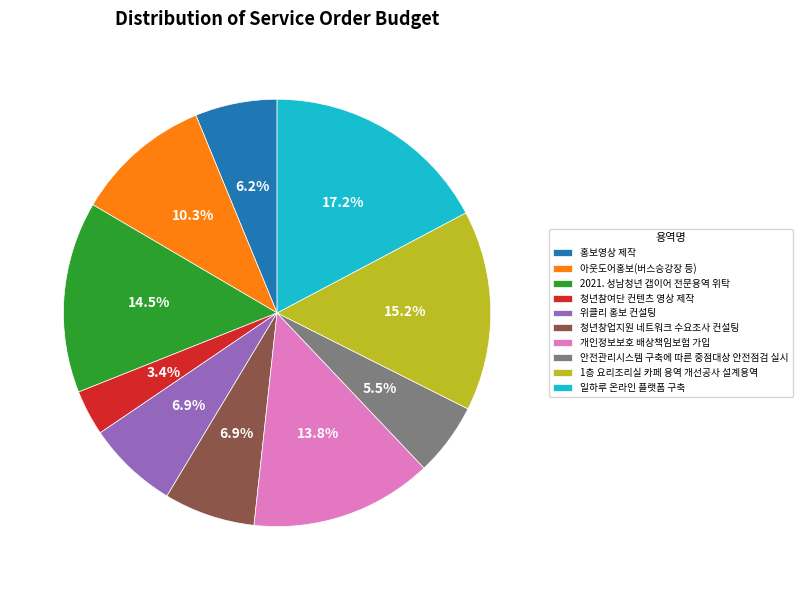

Between 청년창업지원 네트워크 수요조사 컨설팅 and 안전관리시스템 구축에 따른 중점대상 안전점검 실시, which is larger?

청년창업지원 네트워크 수요조사 컨설팅